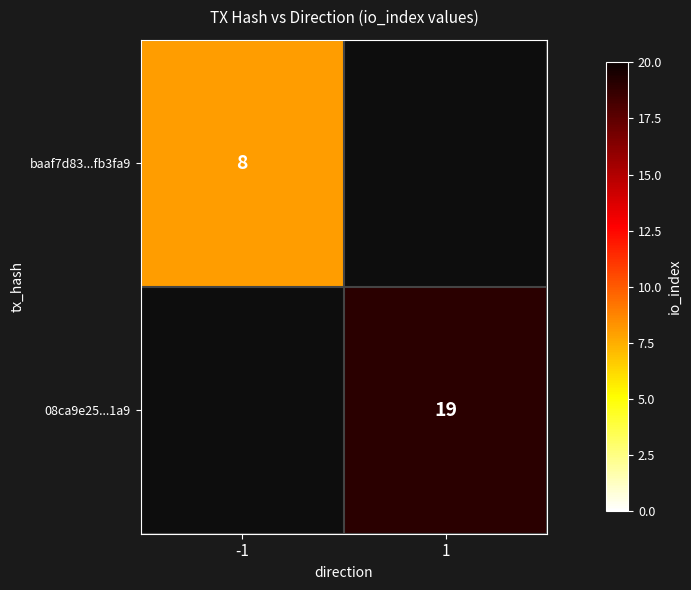

At how many categories does at least one series exceed 9?

1